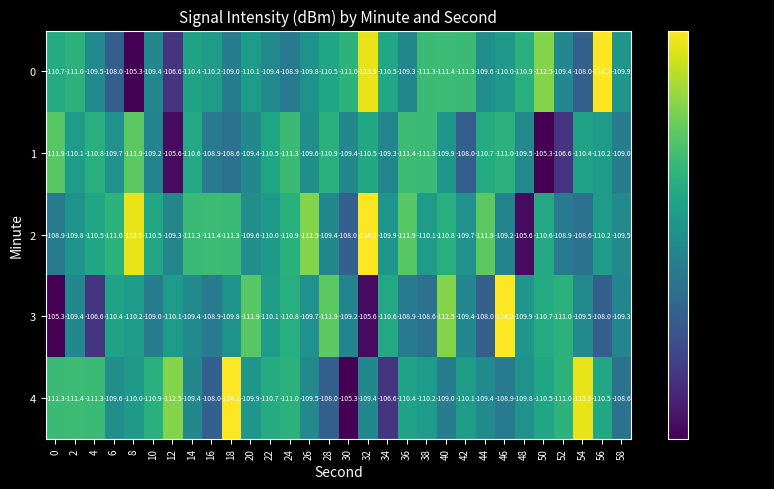

What is the difference between the highest and lowest values at 44?

3.9